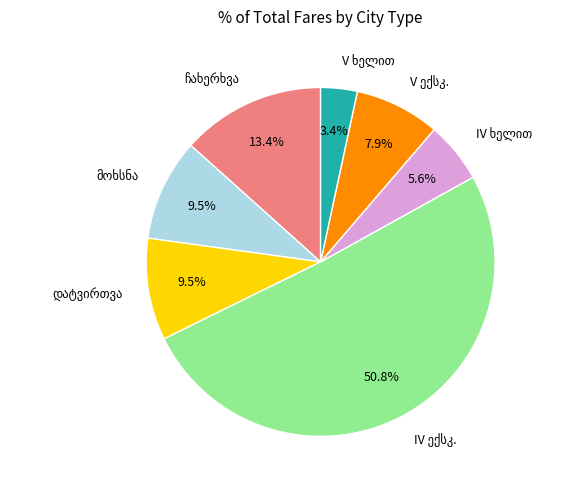

Is there a majority slice in this chart?

Yes